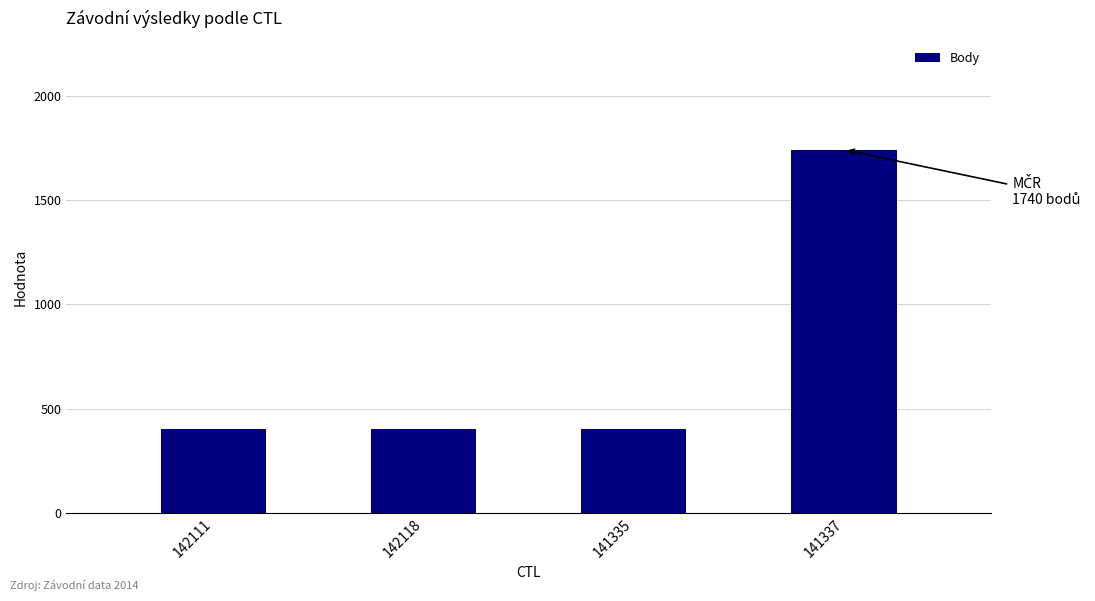

Reading left to right, transcribe all the data shown in this chart.

404	404	404	1740